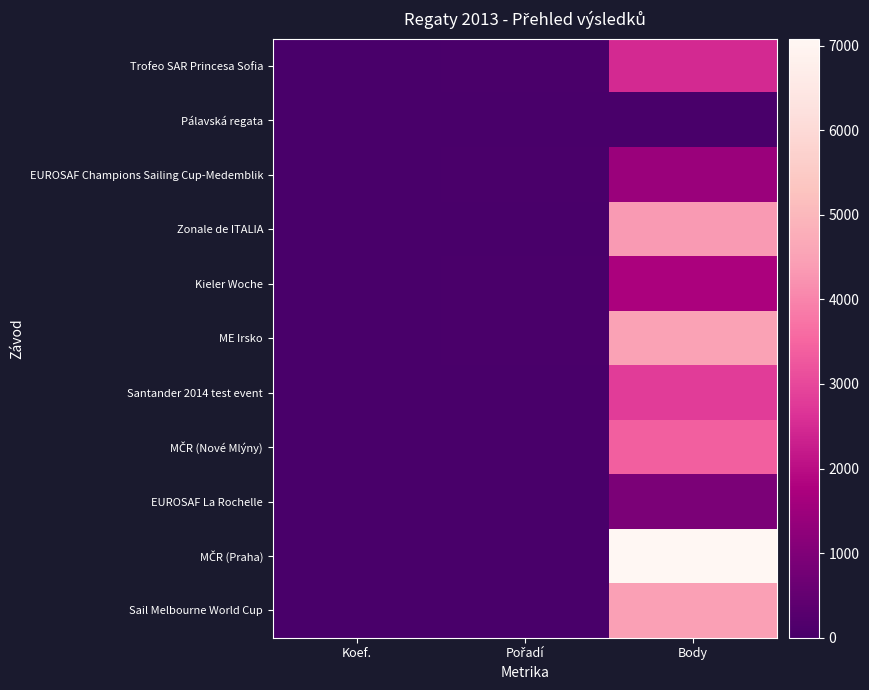

Which series changed the most between Koef. and Body?

MČR (Praha)